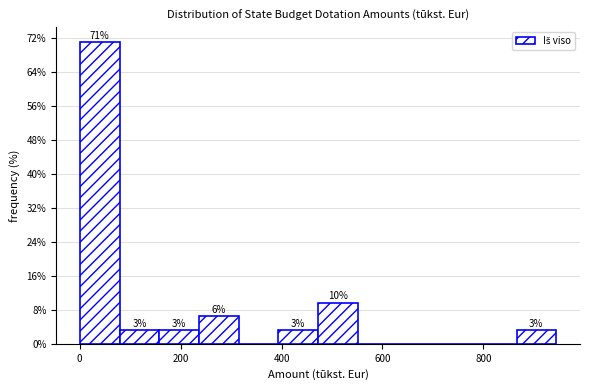

Around what value on the x-axis is the tallest bar? Give the approximate position of its centre, as read against the axis.

40